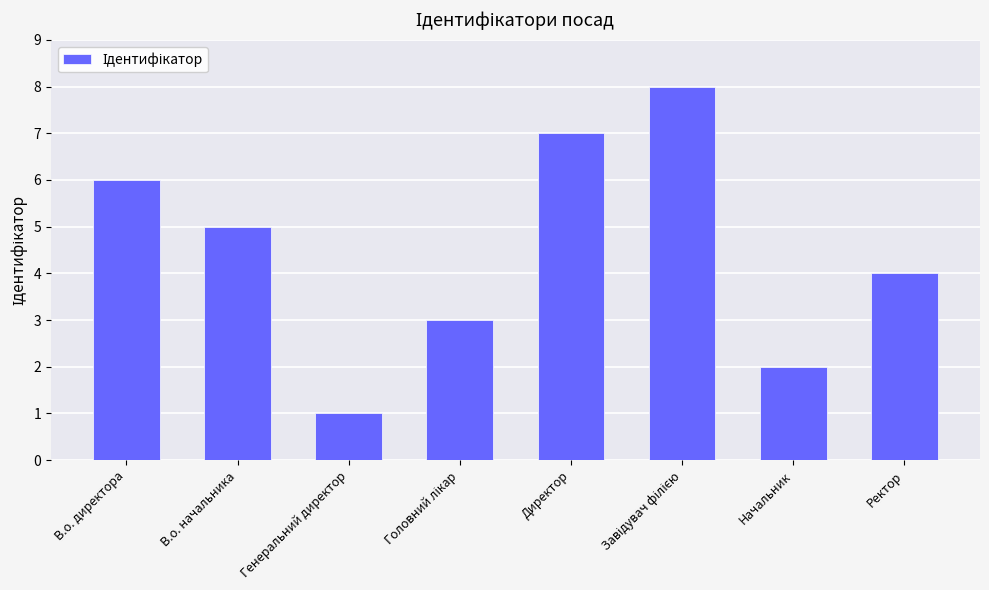

What is the value of the 2nd bar from the left?

5